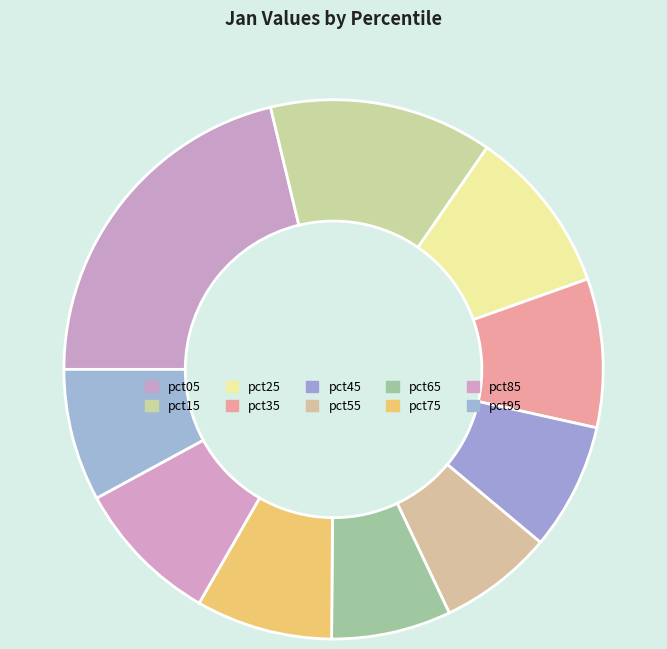

What is the largest slice in the pie chart?

pct05